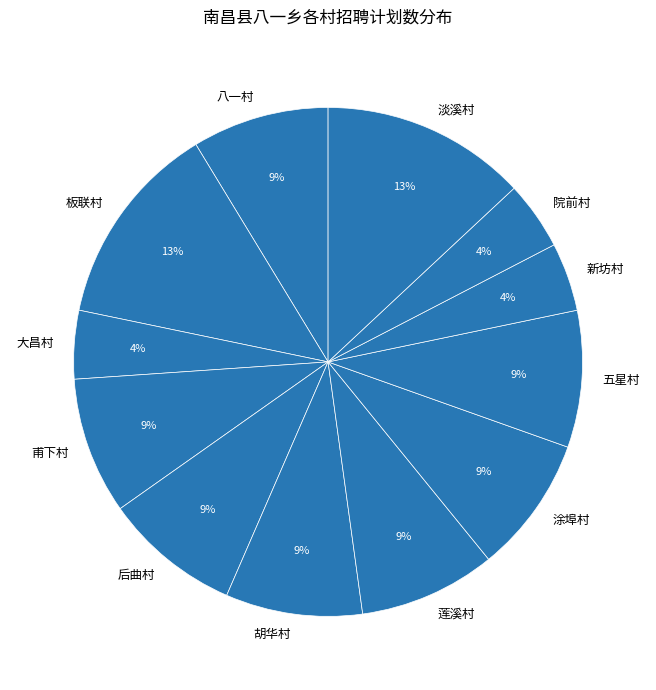

What percentage is the 板联村 slice, to the nearest percent?

13%